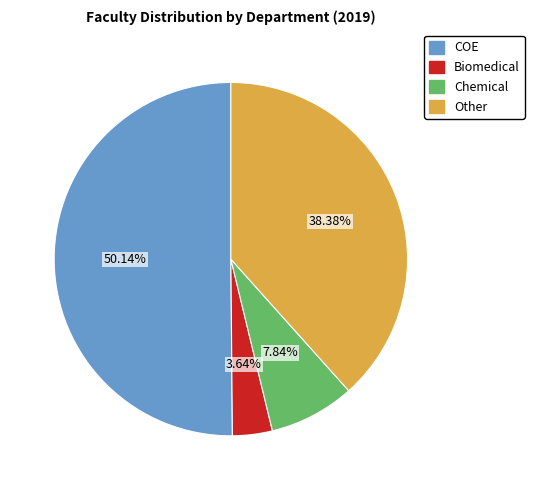

Which category has the biggest portion of the pie?

COE